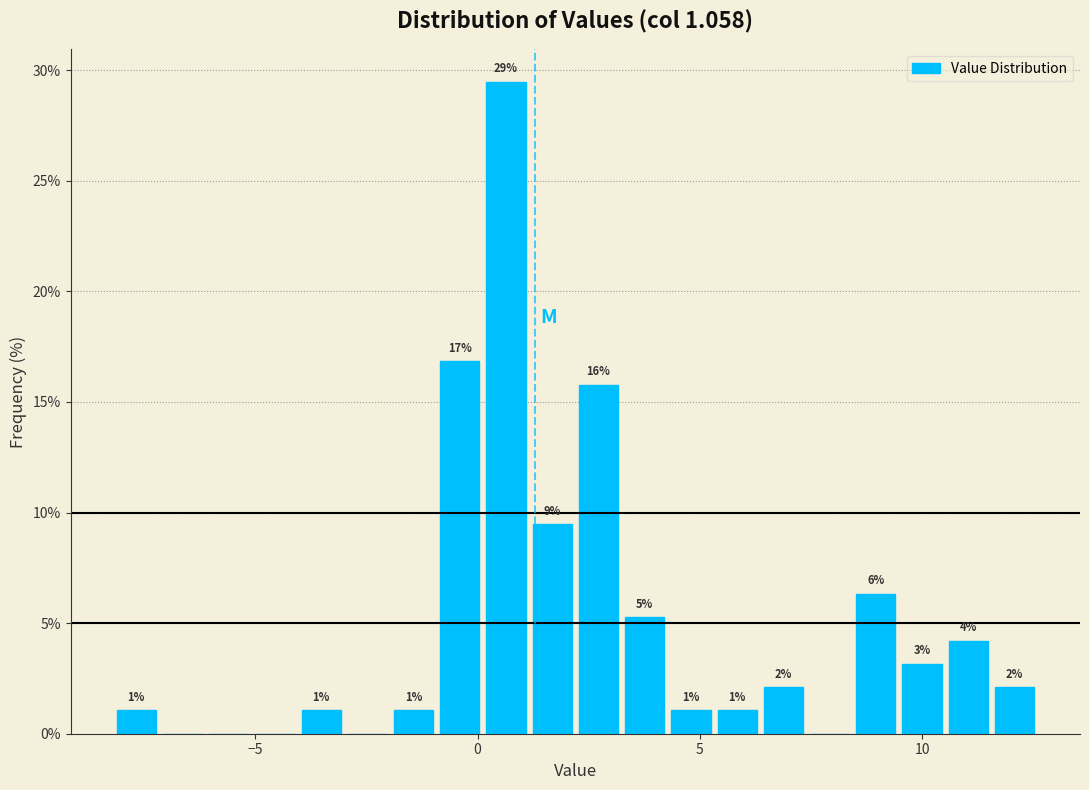

Around what value on the x-axis is the tallest bar? Give the approximate position of its centre, as read against the axis.

0.5